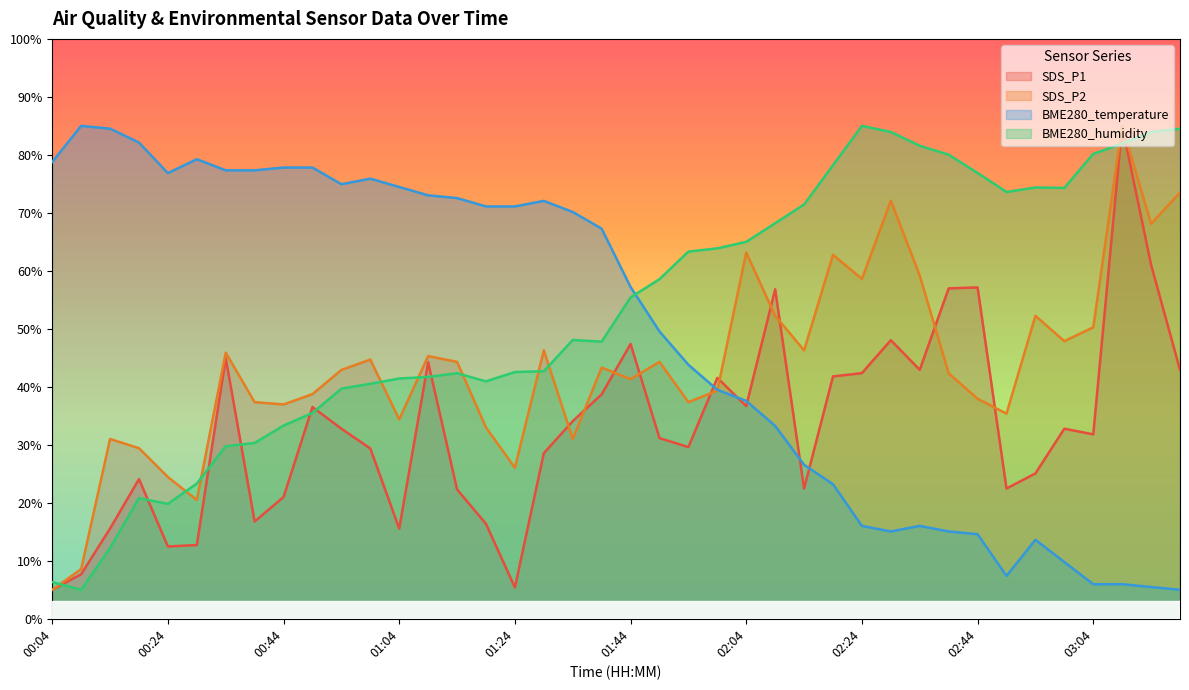

What is the label of the 20th point from the left?

01:39